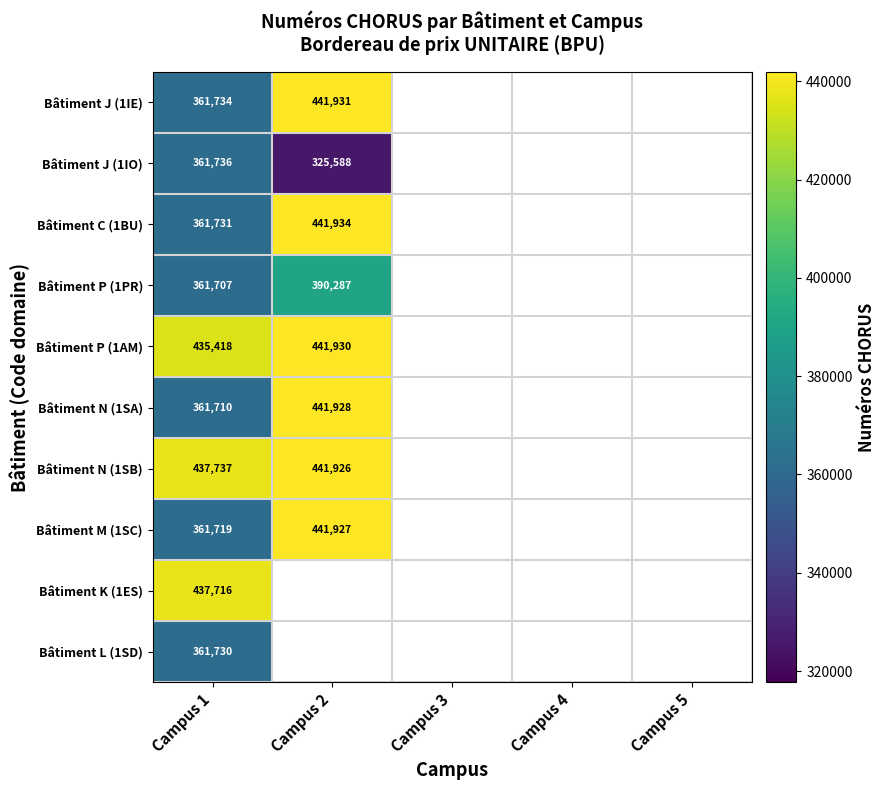

True or false: Bâtiment K (1ES) has a value of 437716 at Campus 1.

True